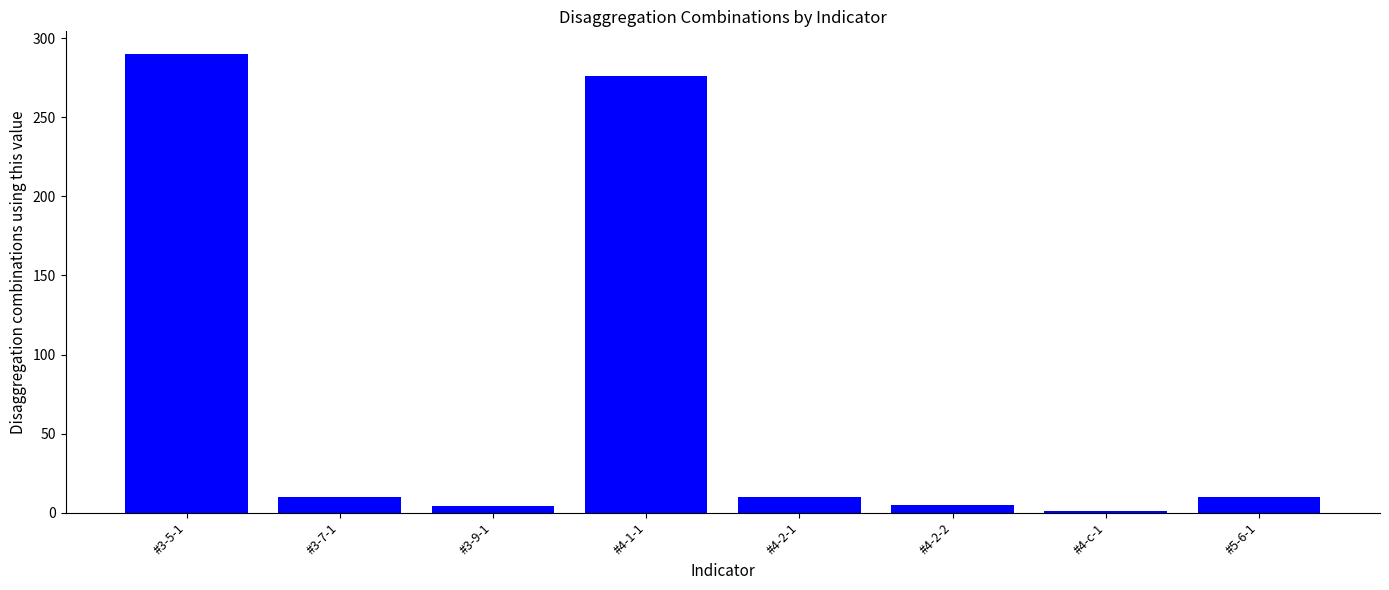

The value at #3-5-1 is 290. True or false?

True